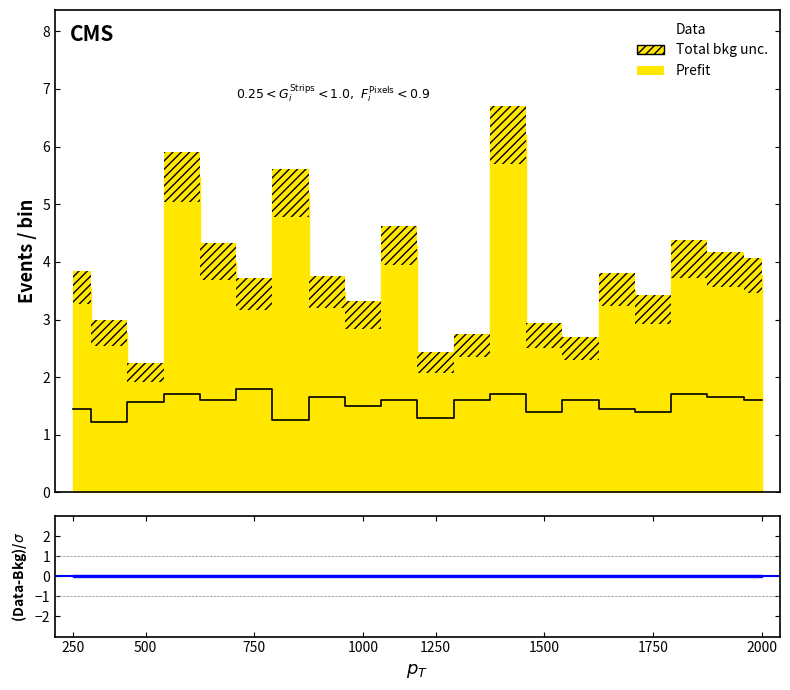

The chart shows a value of 1.6 at 2000. True or false?

True